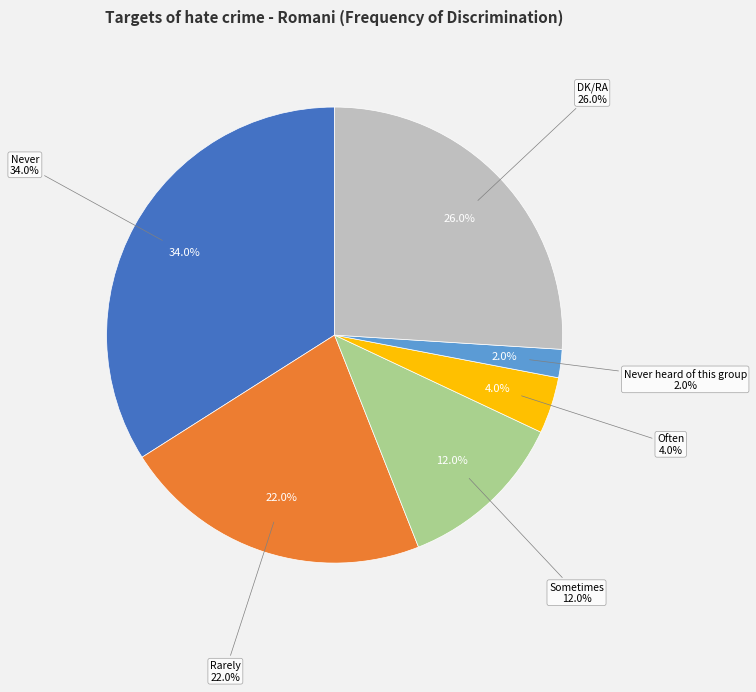

The Never heard of this group slice represents 2% of the pie. True or false?

True